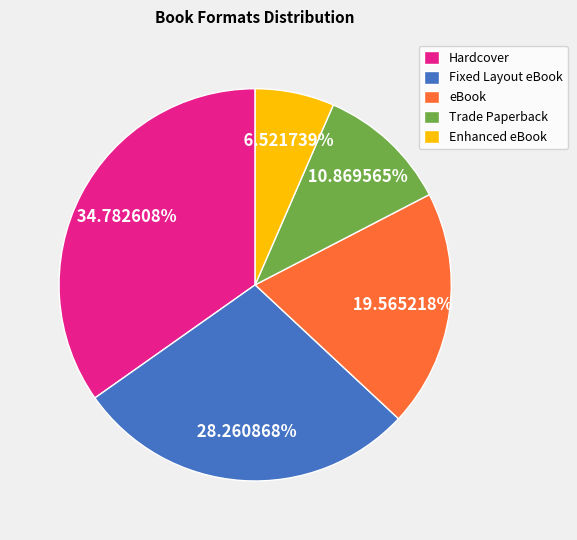

What is the largest slice in the pie chart?

Hardcover